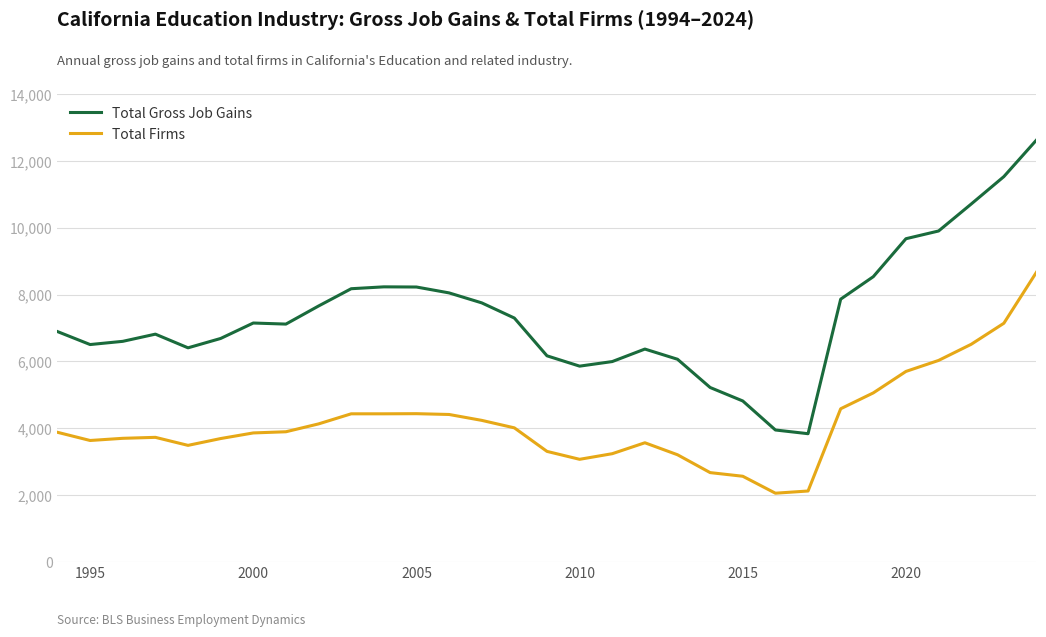

Rank the series by their maximum value, from lowest to highest.

Total Firms, Total Gross Job Gains